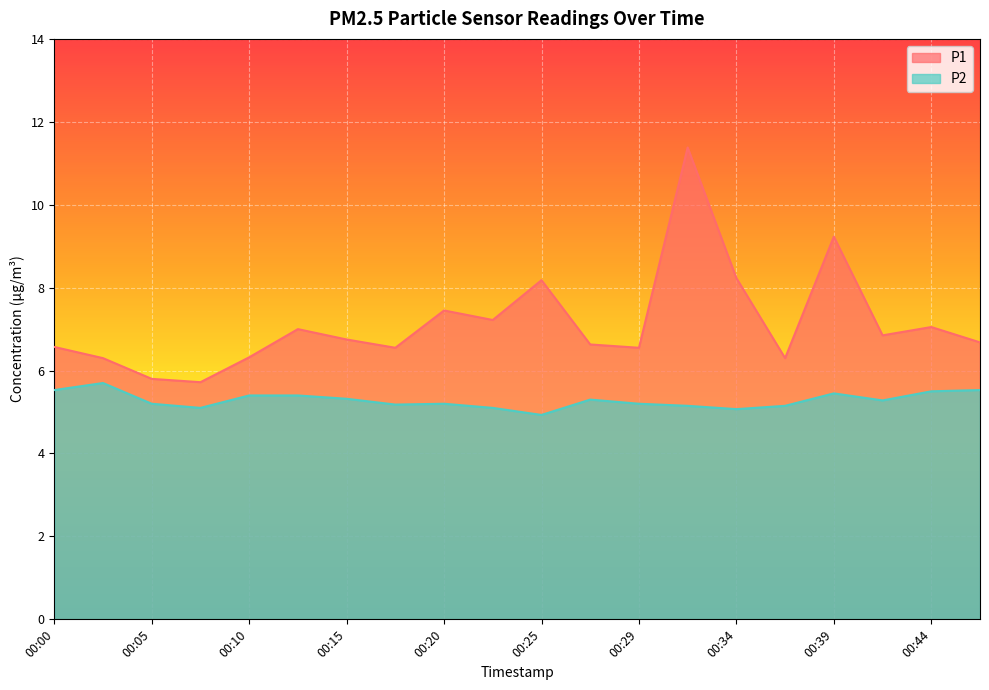

True or false: P1 has more than 0 interior local peaks.

True